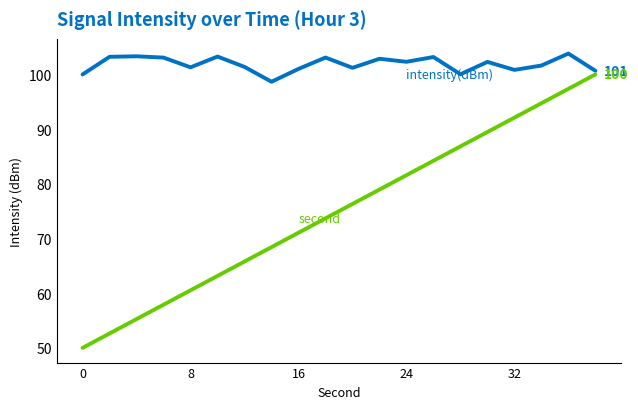

What is the minimum value shown in the chart?

50.0